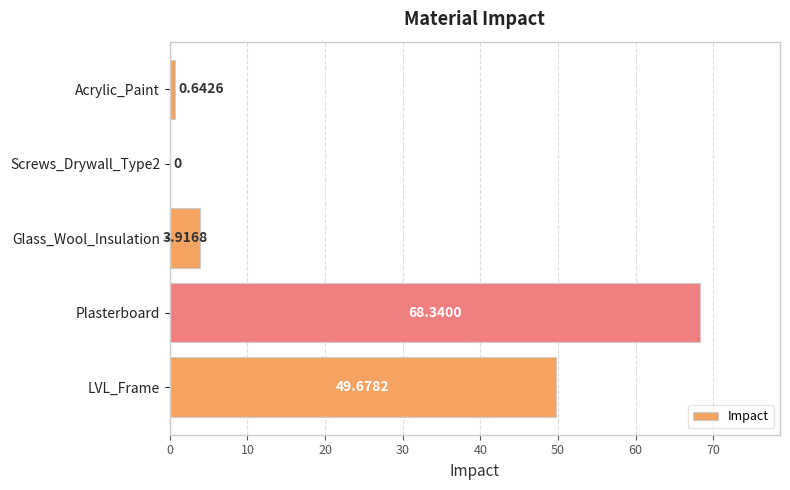

What is the change in value from Glass_Wool_Insulation to Screws_Drywall_Type2?

-3.9